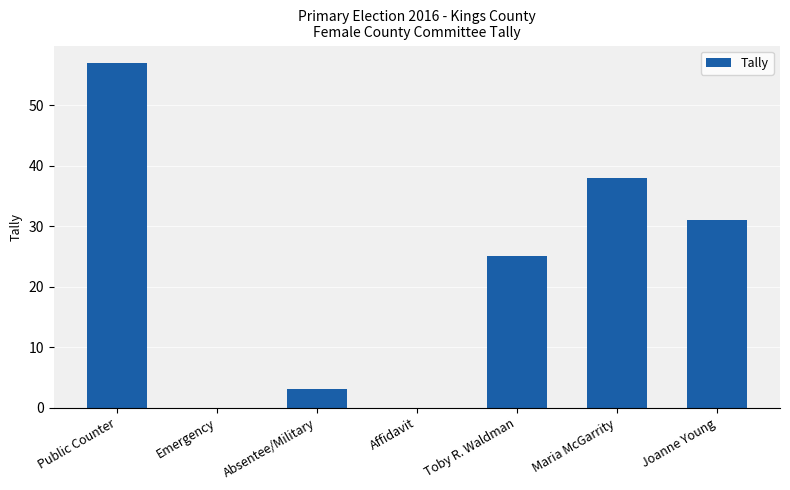

Reading left to right, extract all data points from this chart.

57	0	3	0	25	38	31